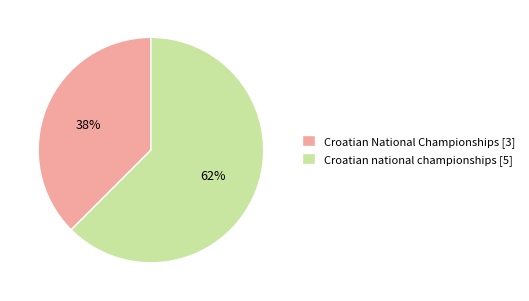

To the nearest percent, what is the combined percentage of Croatian National Championships and Croatian national championships?

100%